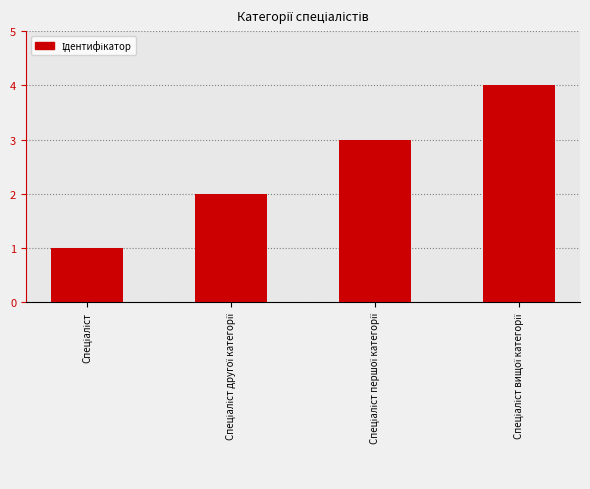

What is the difference between the maximum and minimum values?

3